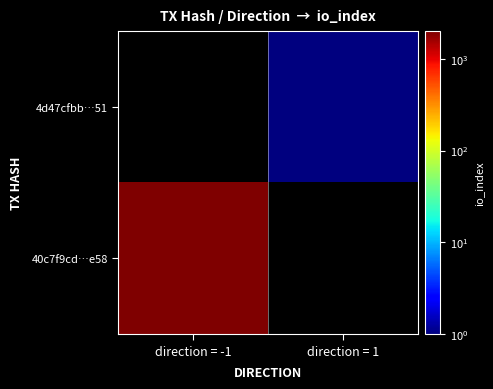

How many data points does each series have?

2